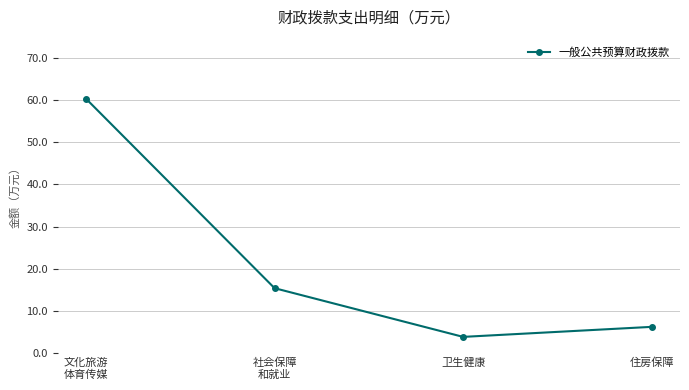

Reading left to right, list all the values displayed in this chart.

文化旅游
体育传媒=60.3	社会保障
和就业=15.4	卫生健康=3.8	住房保障=6.2